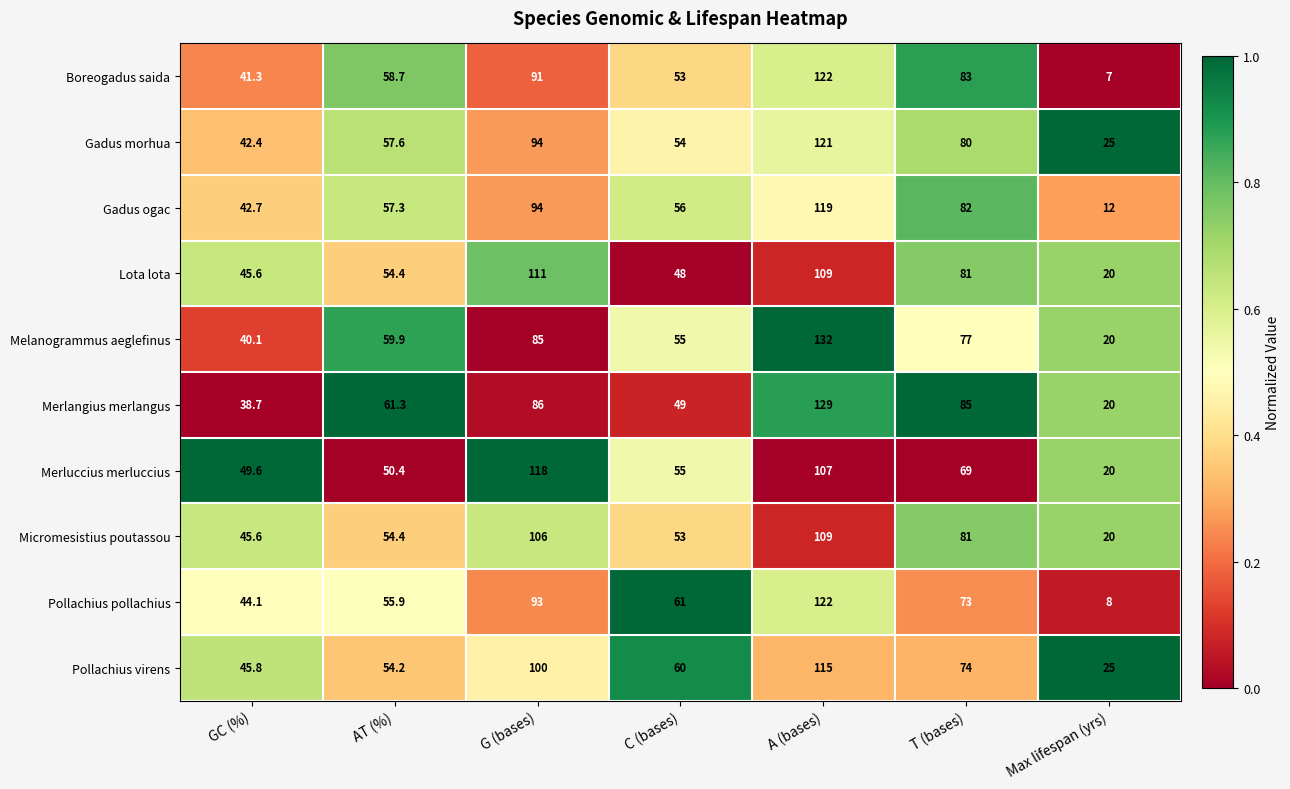

At which category is the sum across all series the highest?

A (bases)